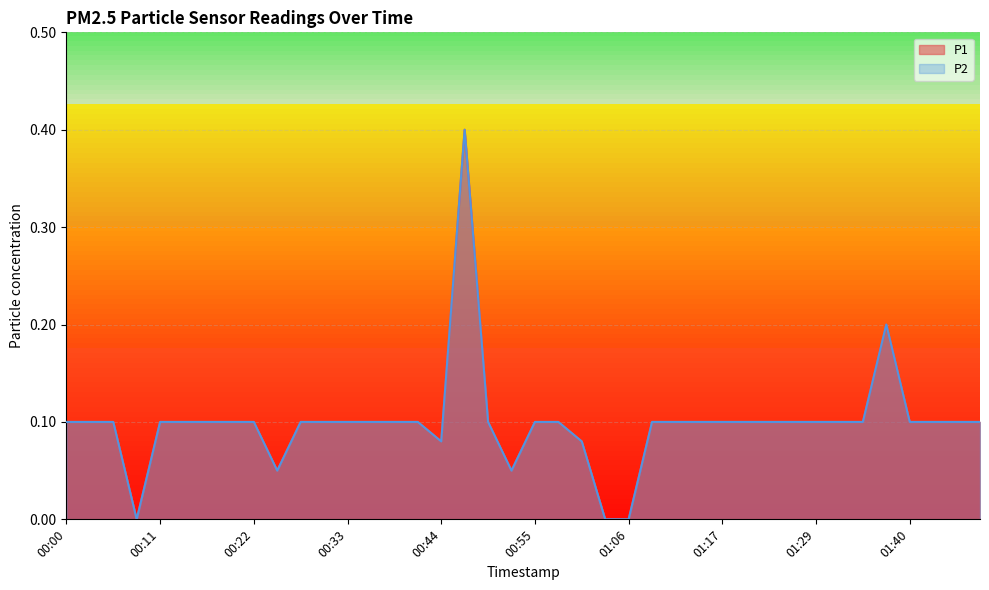

What are all the series names shown in the legend?

P1, P2